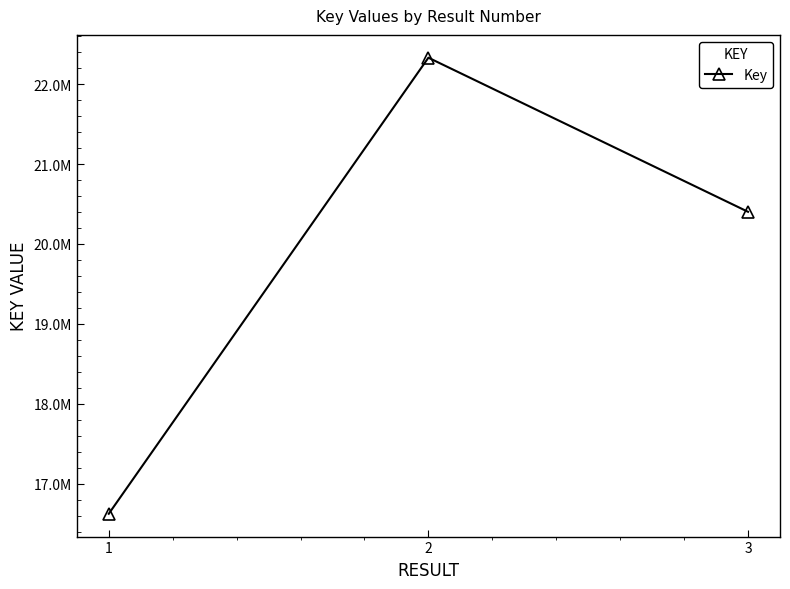

Which label corresponds to the smallest value in the chart?

1